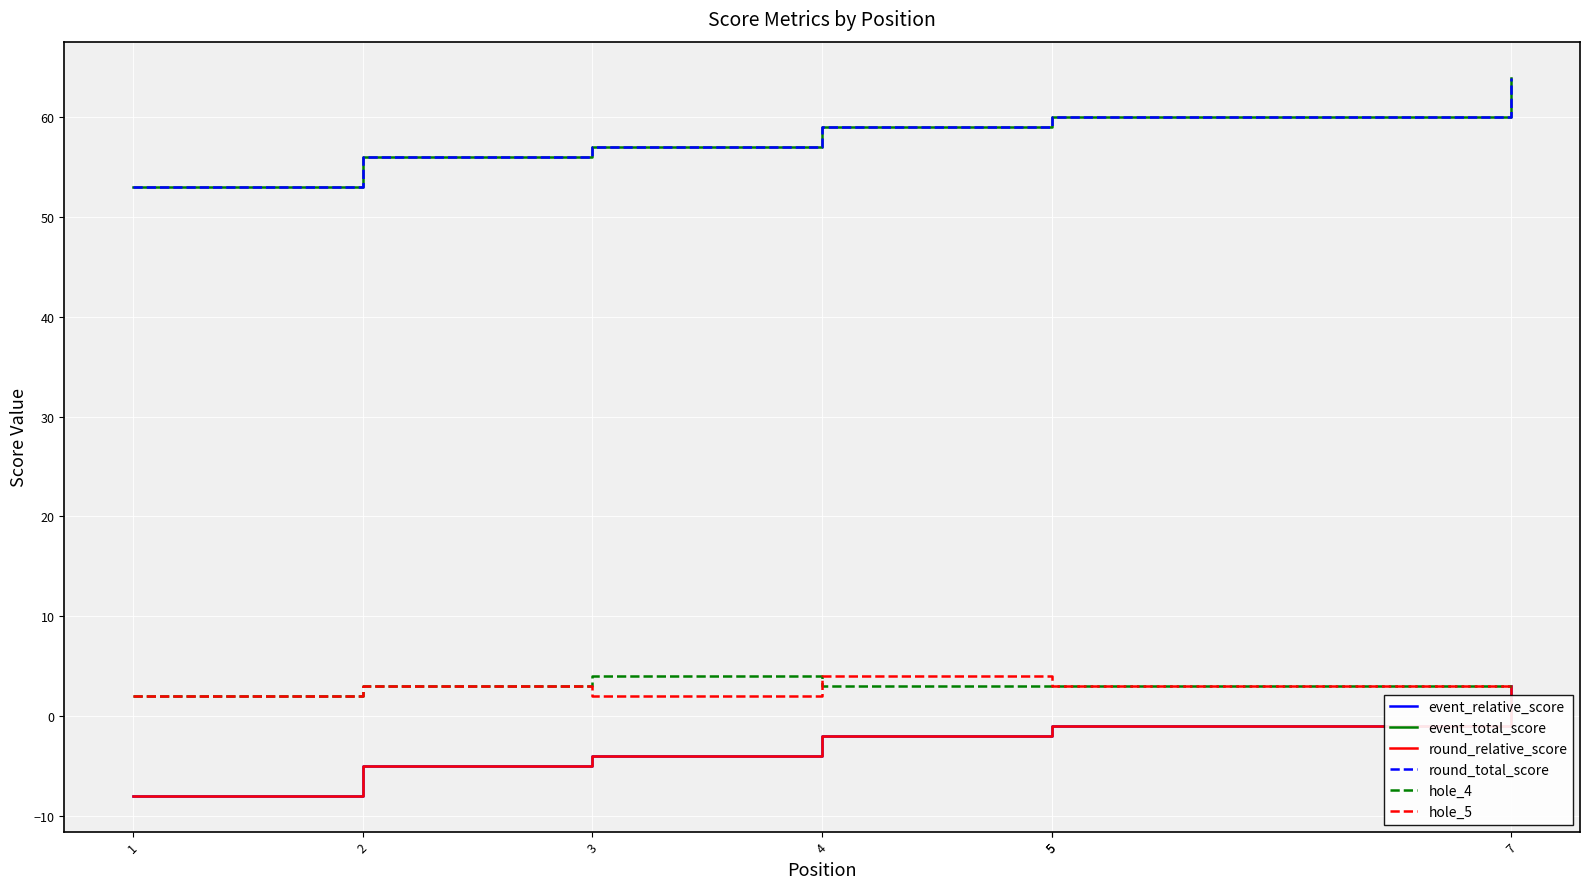

What value does the round_relative_score series have at 5?

-1